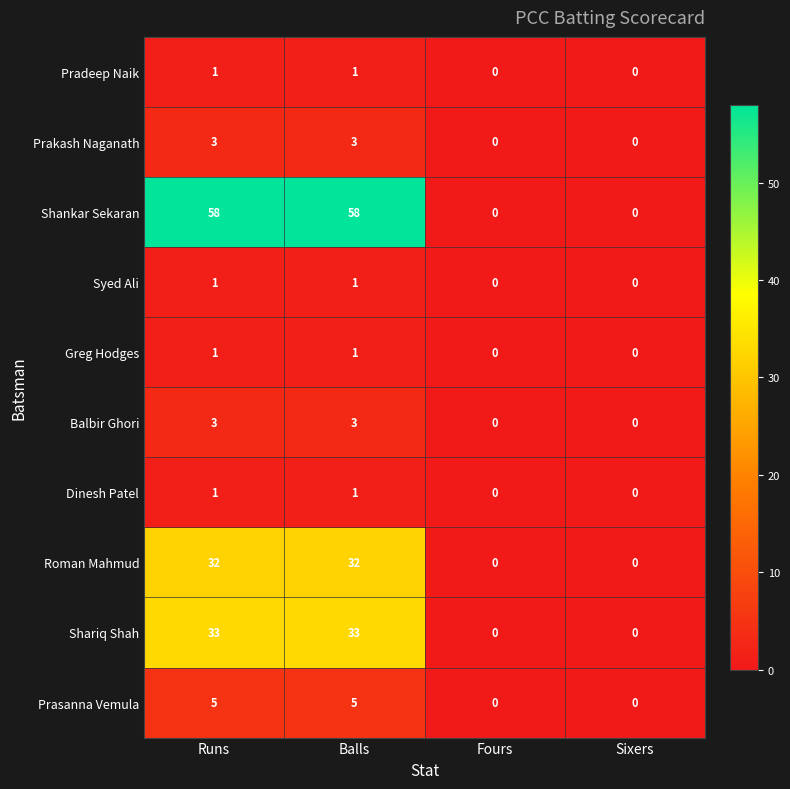

Is it true that Prasanna Vemula equals -3 at Fours?

False